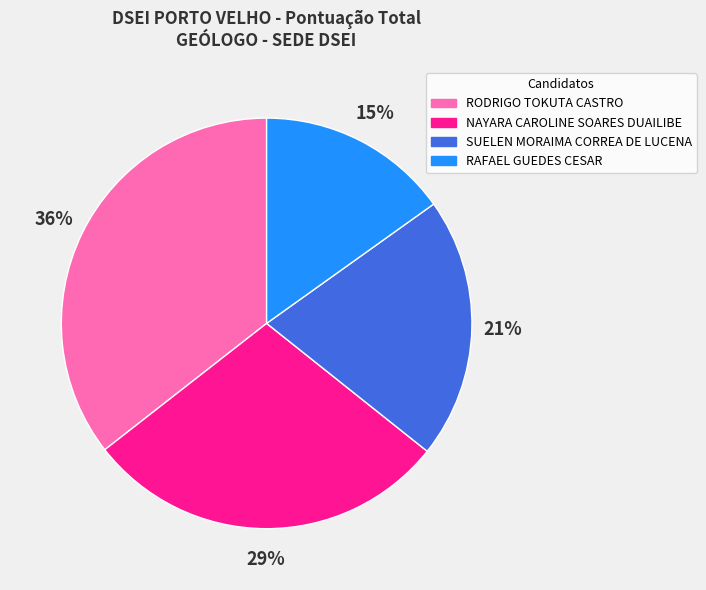

What percentage is the RODRIGO TOKUTA CASTRO slice, to the nearest percent?

36%